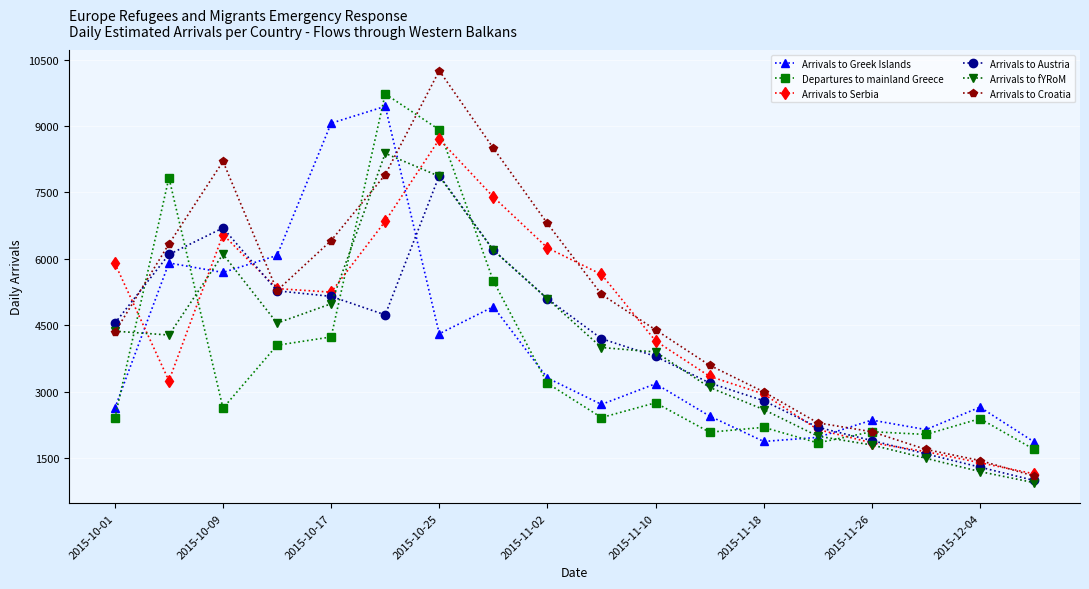

What is the average value of the Arrivals to Austria series?

4095